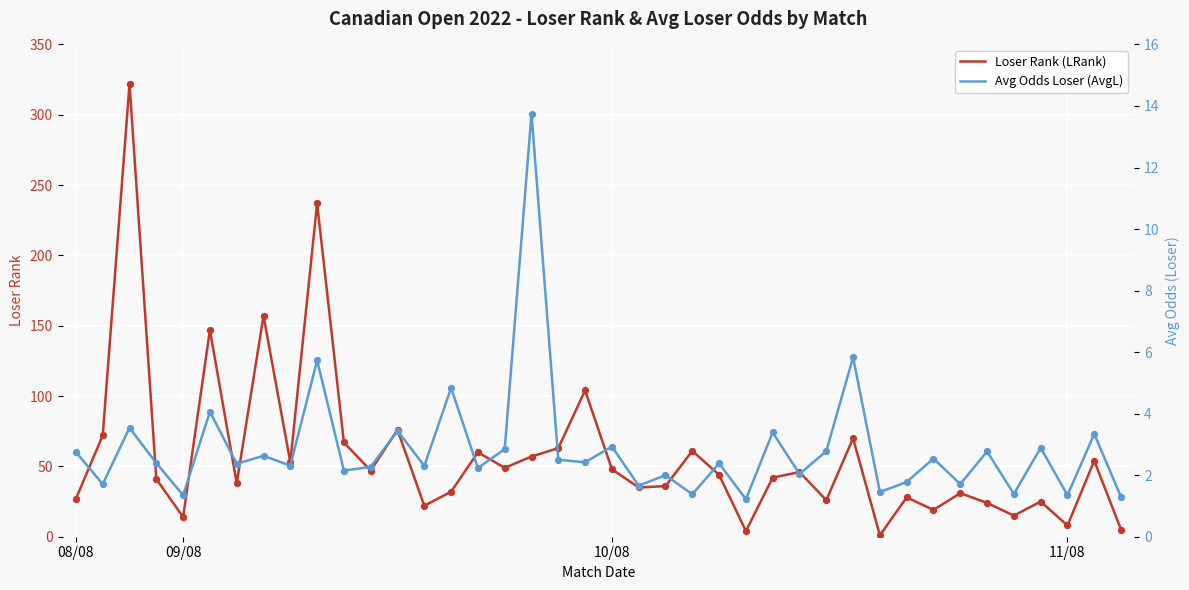

Which series reaches the maximum Y coordinate?

Loser Rank (LRank)